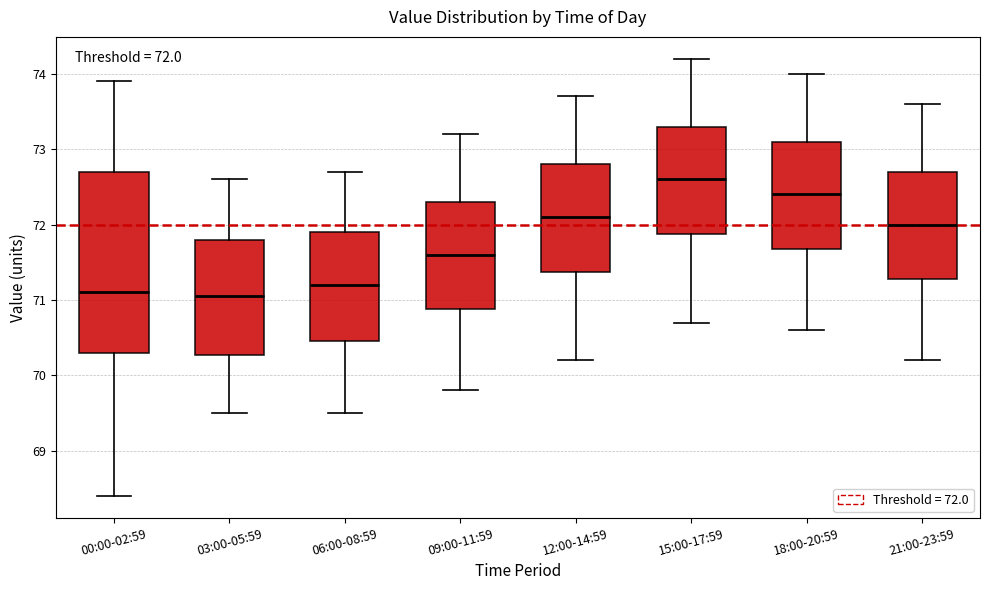

Which box is the tallest, from its lower edge to its upper edge?

00:00-02:59